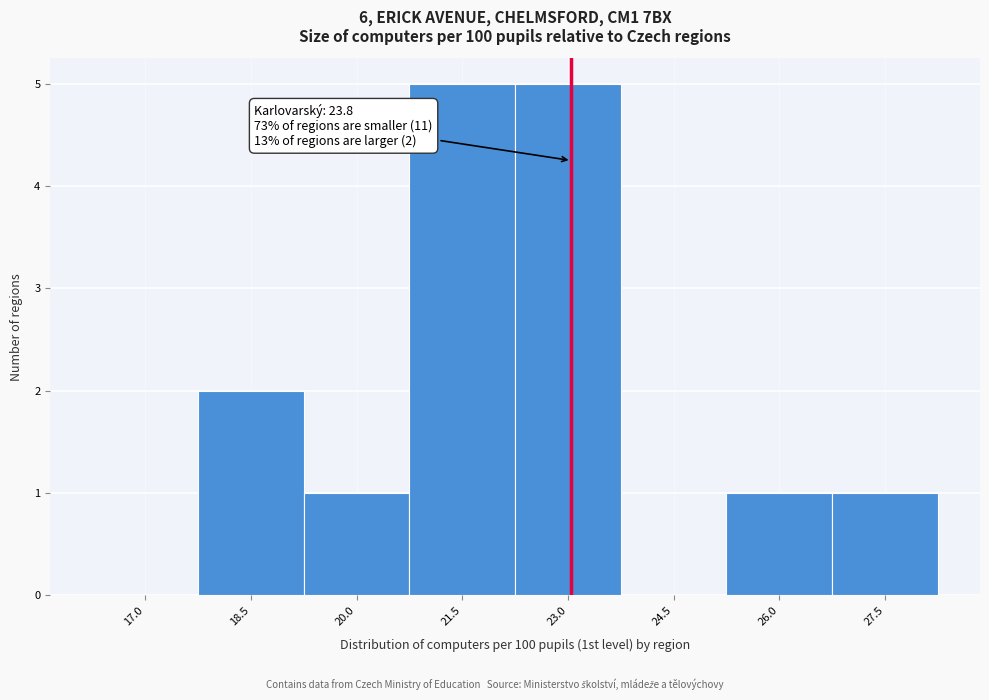

Reading right to left, extract all data points from this chart.

27.5=1	26.0=1	24.5=0	23.0=5	21.5=5	20.0=1	18.5=2	17.0=0